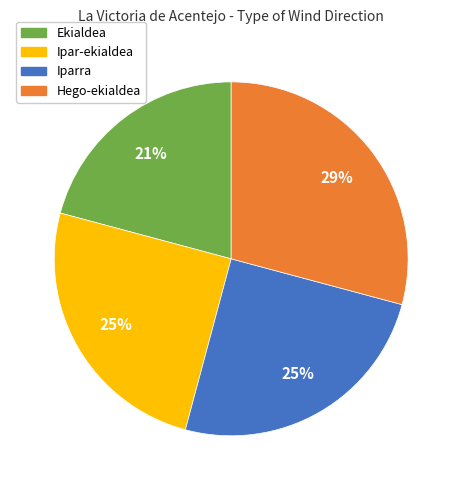

Does any single category account for the majority?

No